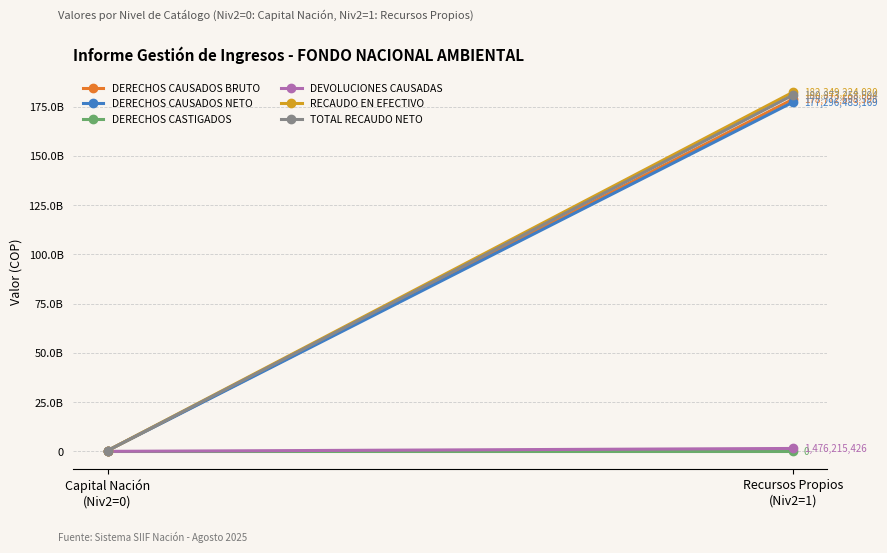

What are all the series names shown in the legend?

DERECHOS CAUSADOS BRUTO, DERECHOS CAUSADOS NETO, DERECHOS CASTIGADOS, DEVOLUCIONES CAUSADAS, RECAUDO EN EFECTIVO, TOTAL RECAUDO NETO